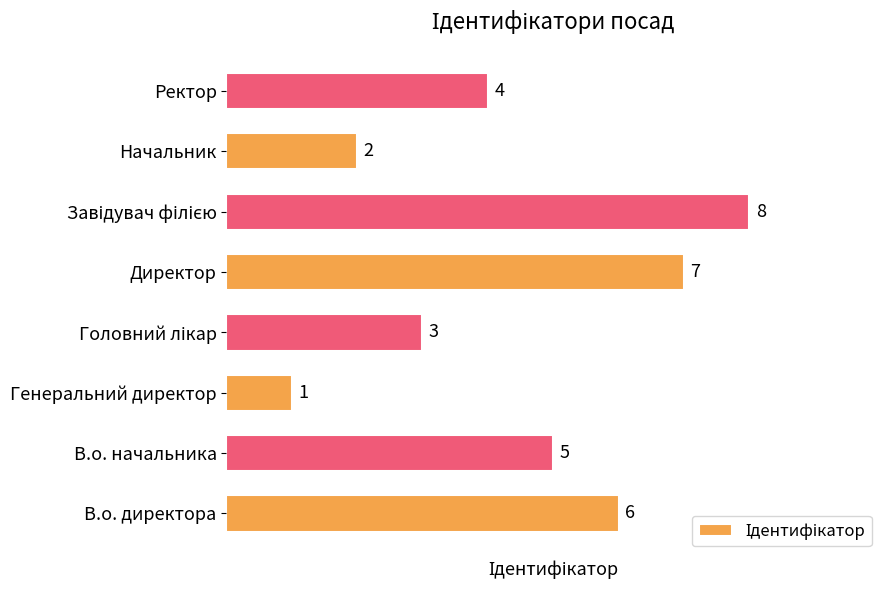

Is it true that the value at Генеральний директор is 0?

False